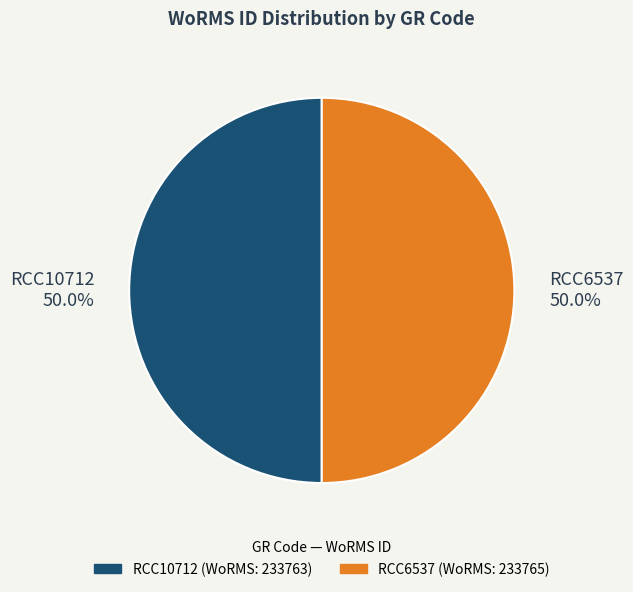

Count the number of slices in the pie.

2